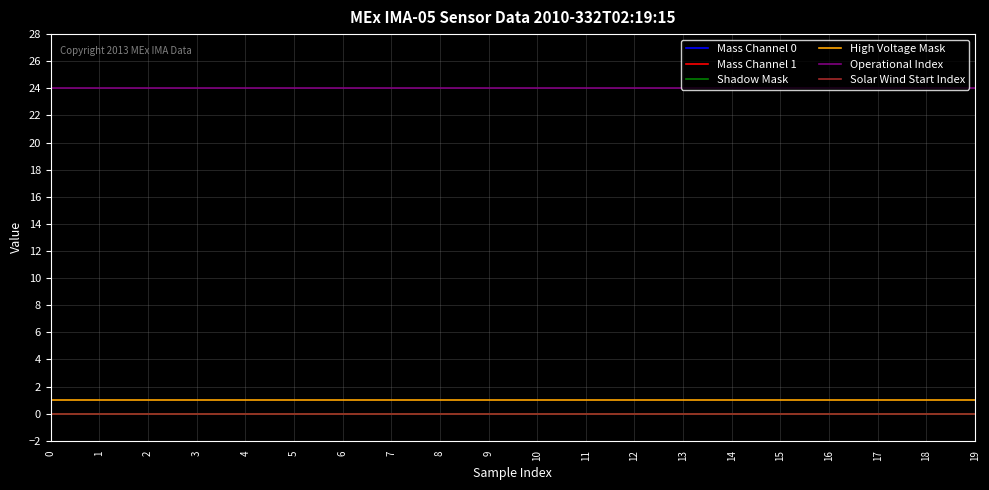

Reading right to left, extract all data points from this chart.

Mass Channel 0: 0	0	0	0	0	0	0	0	0	0	0	0	0	0	0	0	0	0	0	0
Mass Channel 1: 0	0	0	0	0	0	0	0	0	0	0	0	0	0	0	0	0	0	0	0
Shadow Mask: 0	0	0	0	0	0	0	0	0	0	0	0	0	0	0	0	0	0	0	0
High Voltage Mask: 1	1	1	1	1	1	1	1	1	1	1	1	1	1	1	1	1	1	1	1
Operational Index: 24	24	24	24	24	24	24	24	24	24	24	24	24	24	24	24	24	24	24	24
Solar Wind Start Index: 0	0	0	0	0	0	0	0	0	0	0	0	0	0	0	0	0	0	0	0